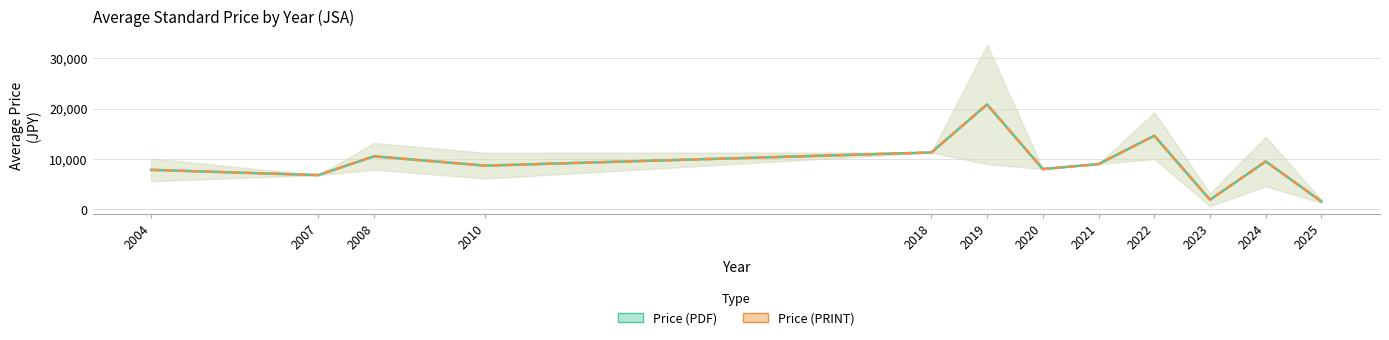

What is the value of the Price (PRINT) point at the 5th from the left?

11300.0